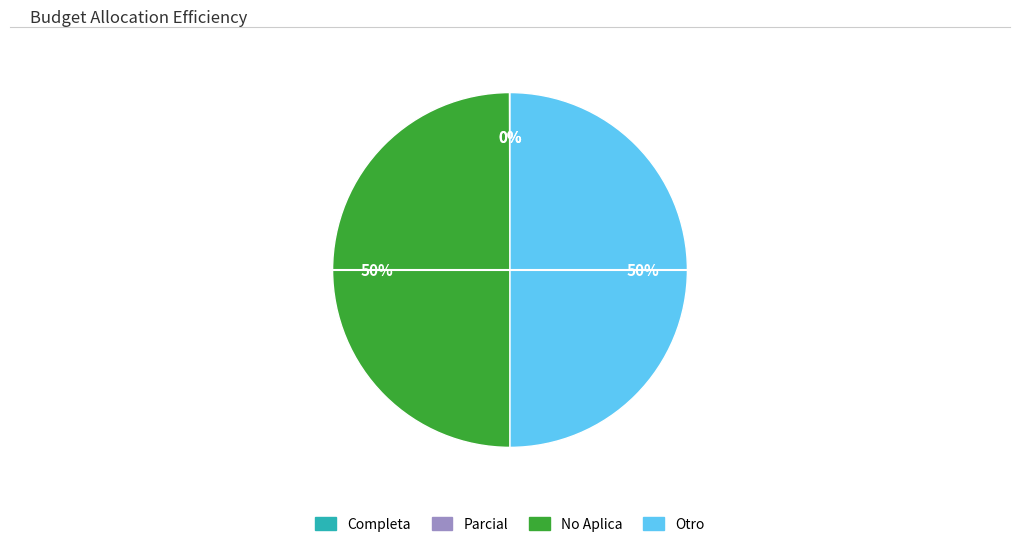

To the nearest percent, what is the difference between the largest and smallest slice percentages?

50%